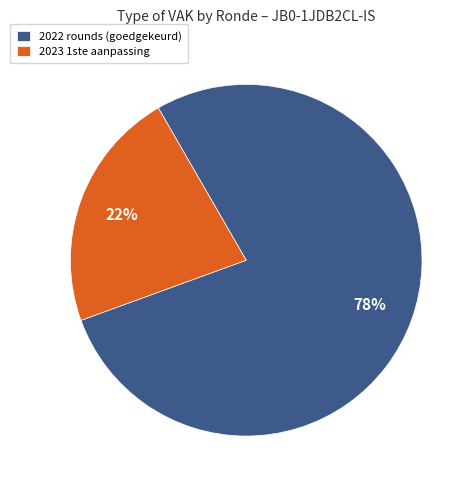

To the nearest percent, what is the average slice percentage?

50%